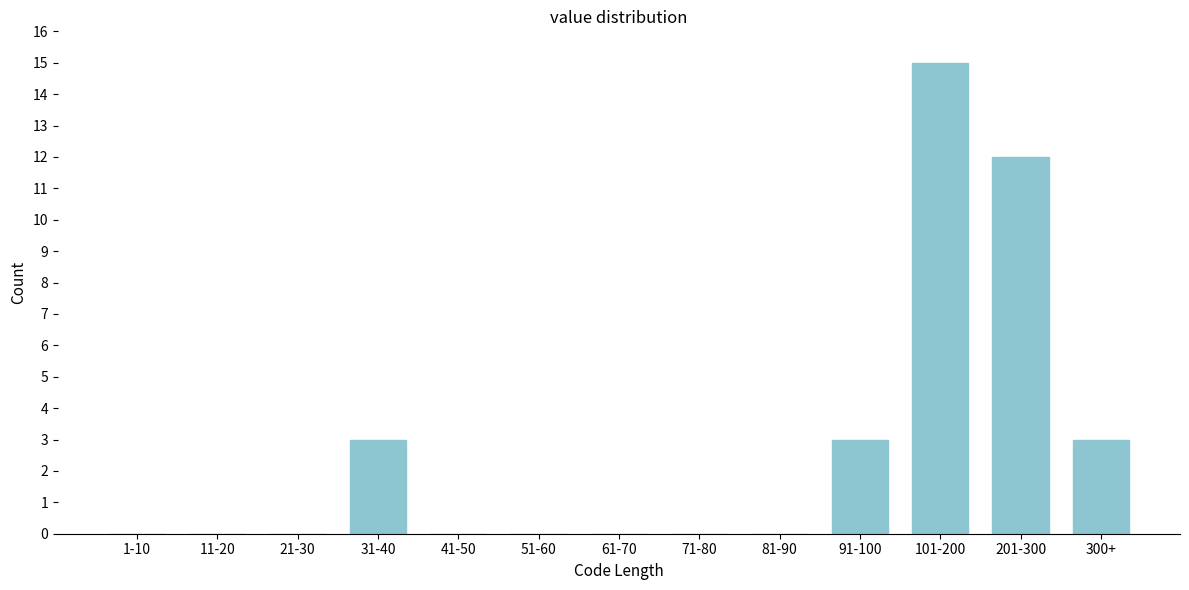

Reading left to right, transcribe all the data shown in this chart.

1-10=0	11-20=0	21-30=0	31-40=3	41-50=0	51-60=0	61-70=0	71-80=0	81-90=0	91-100=3	101-200=15	201-300=12	300+=3